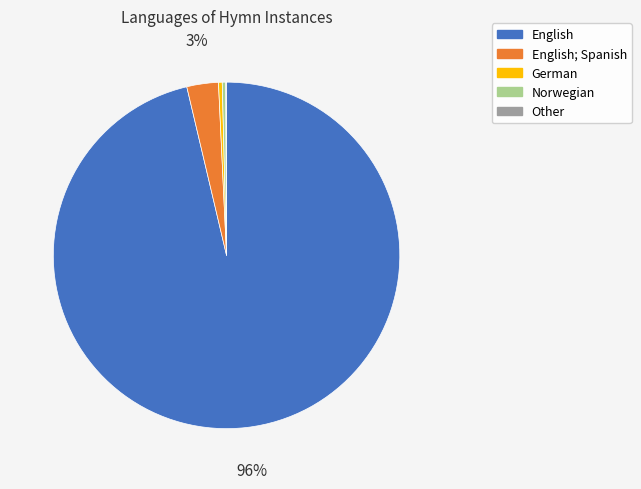

Is there a majority slice in this chart?

Yes